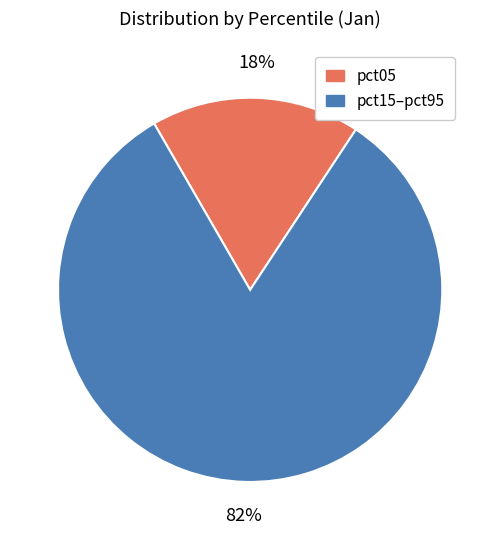

Does any single category account for the majority?

Yes